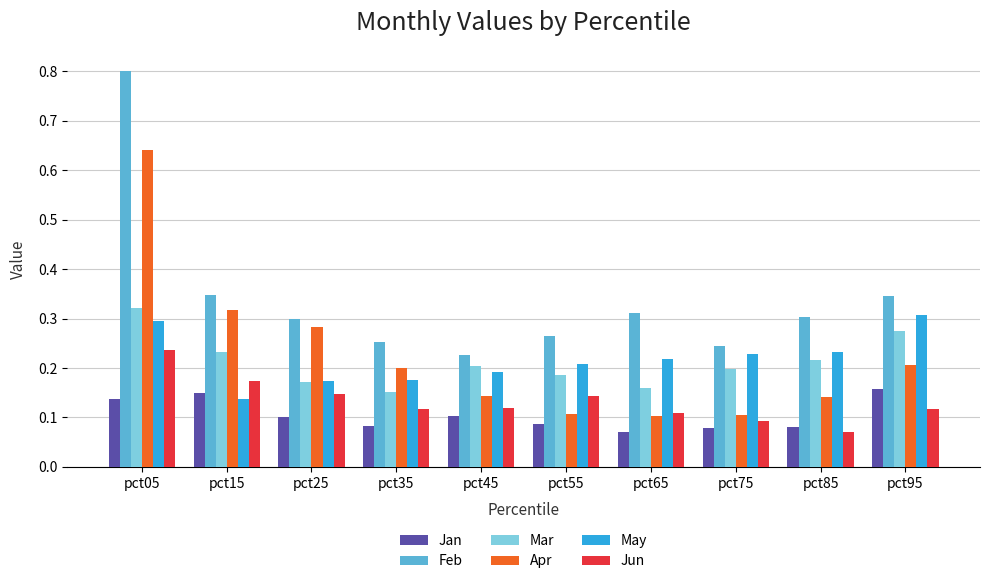

How many Jun values are between 0 and 1?

10